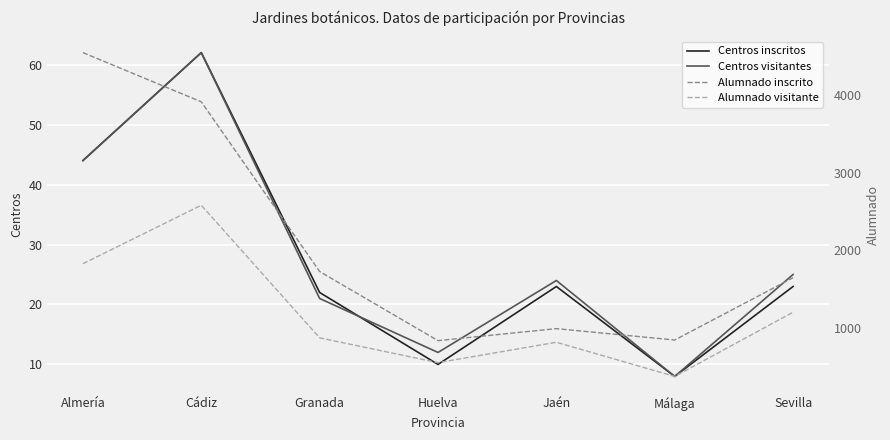

True or false: Centros inscritos has a value of 30 at Granada.

False